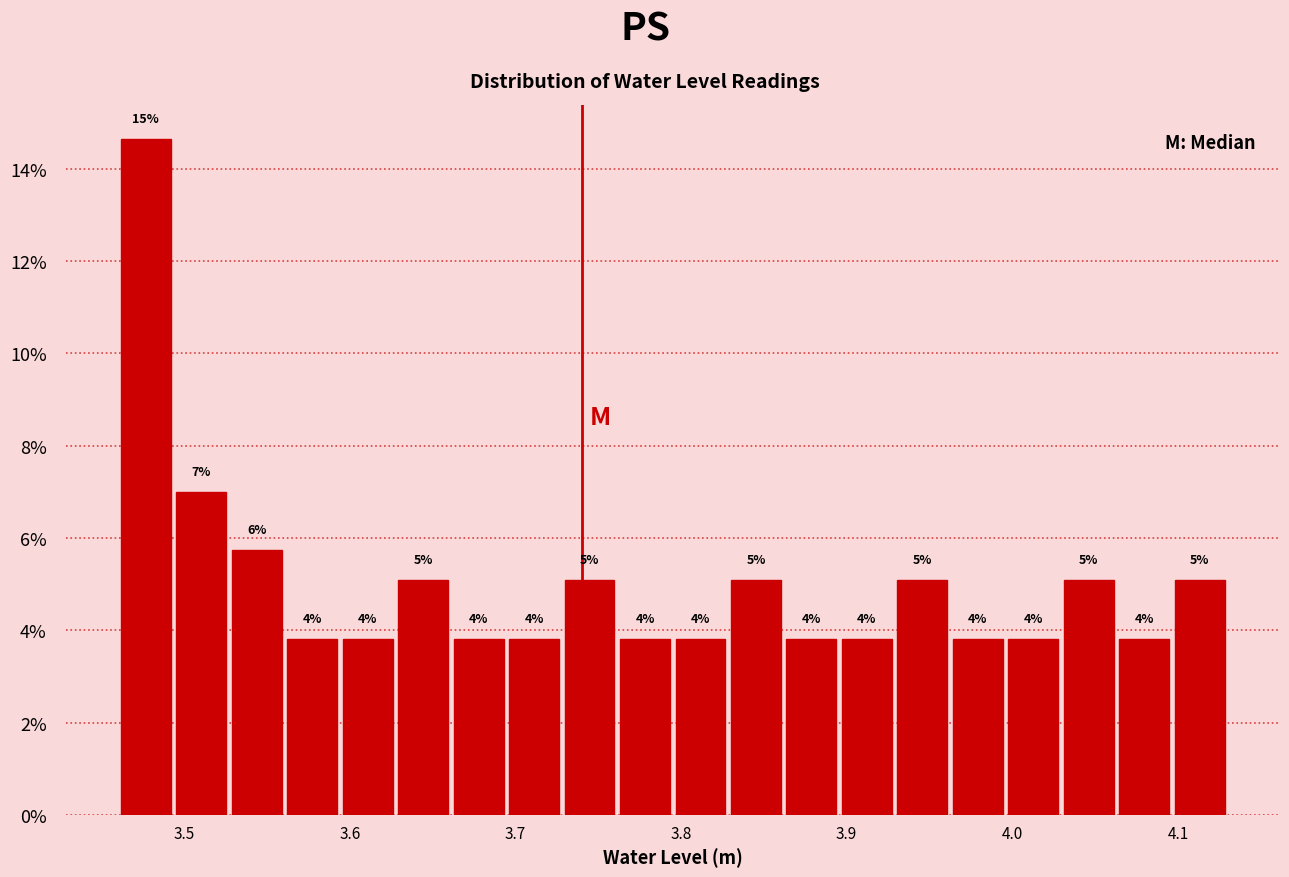

Read against the x-axis, roughly where is the centre of the tallest bar?

3.48